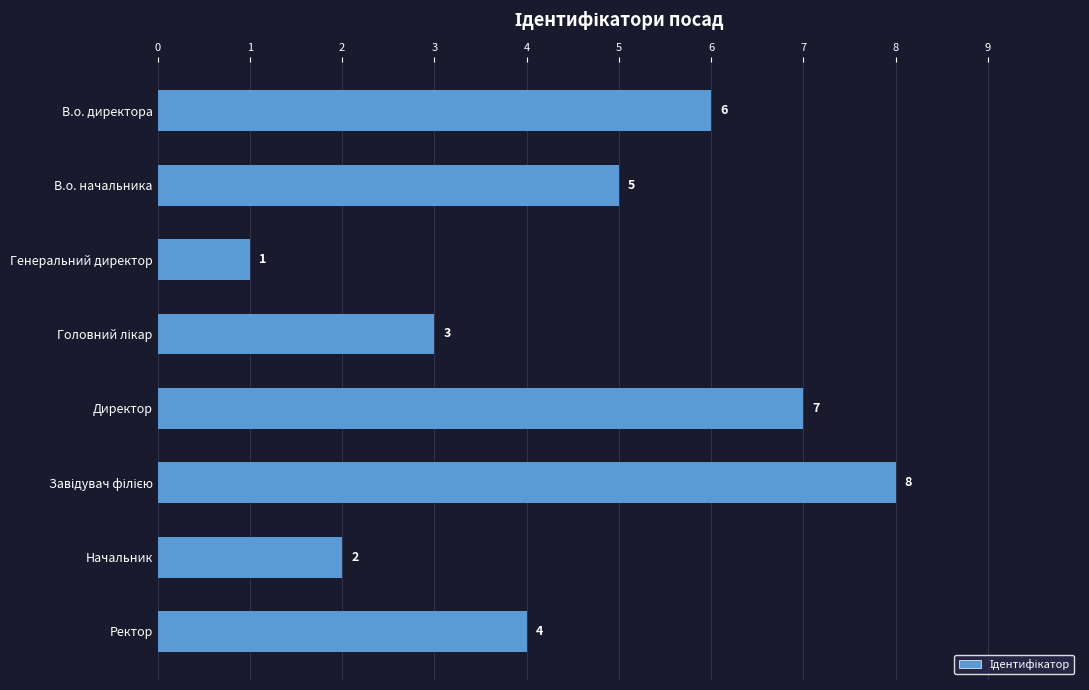

How many series are shown in this chart?

1